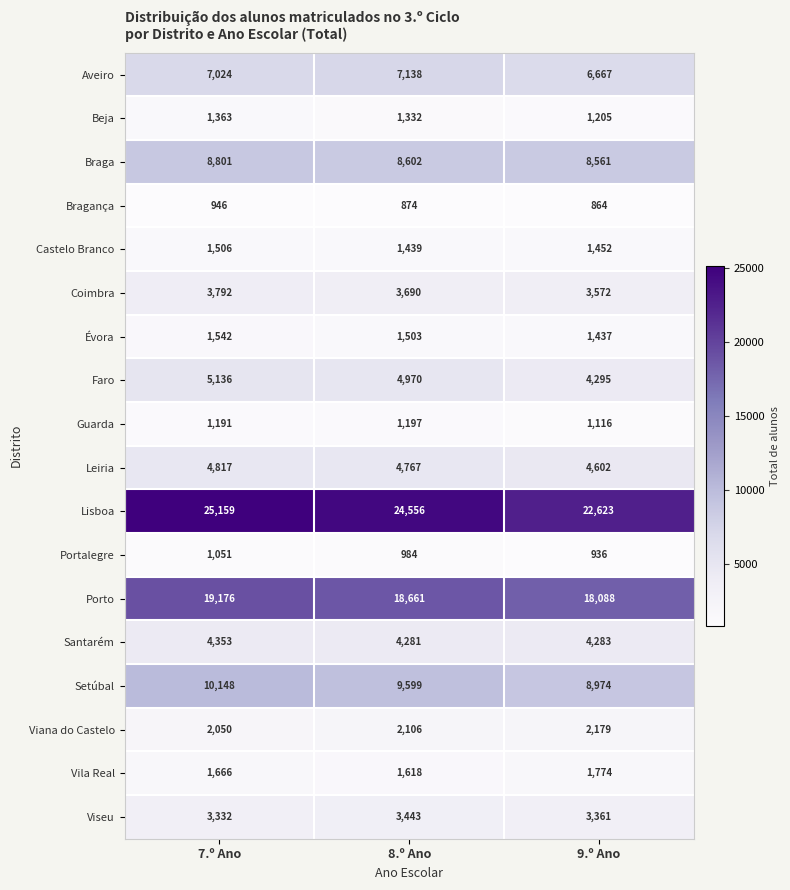

What is the sum of all Braga values?

25964